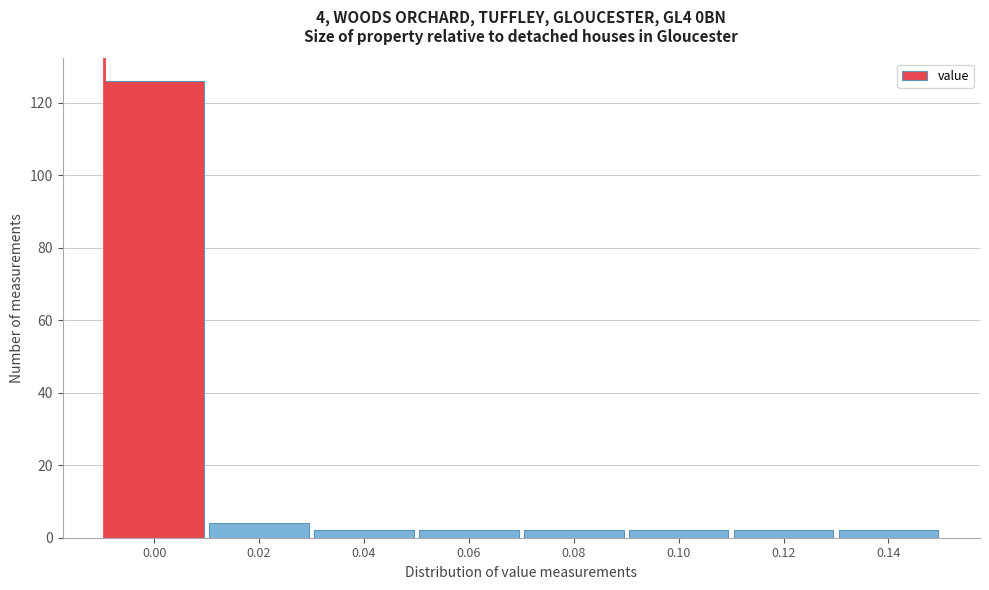

Reading left to right, what are all the values shown in this chart?

0.00=126	0.02=4	0.04=2	0.06=2	0.08=2	0.10=2	0.12=2	0.14=2